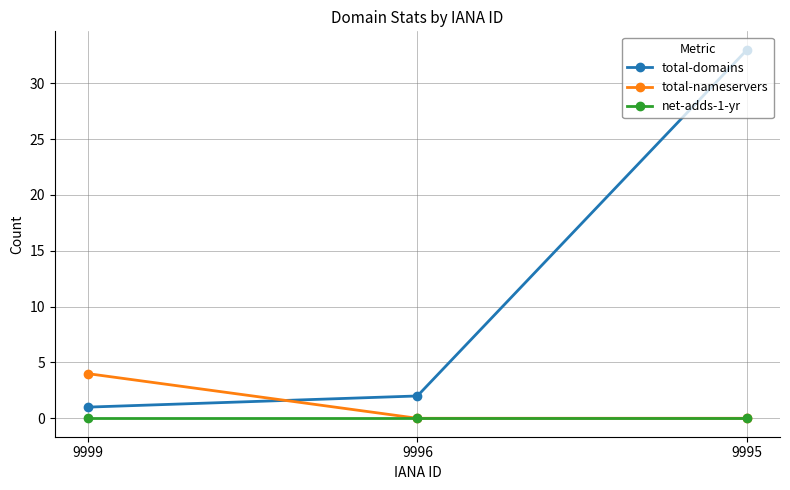

What is the spread (max minus min) of values at 9995?

33